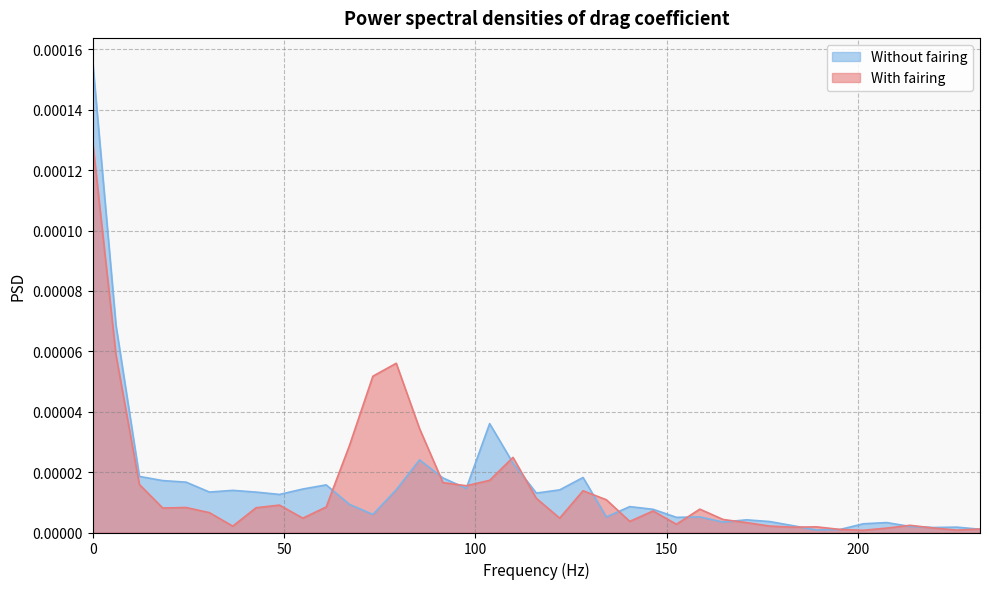

True or false: With fairing has a value of 0.0 at 170.8984375.

True